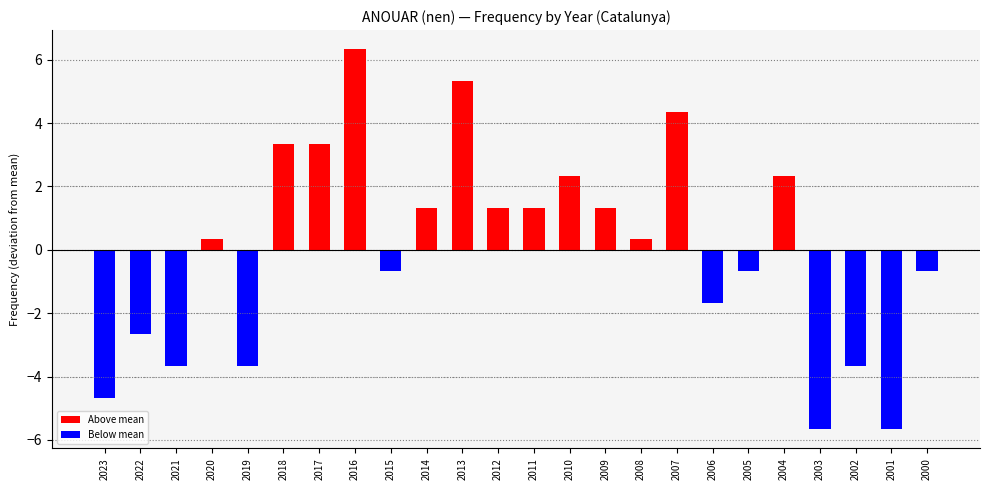

True or false: the data shows 6.8 at 2007.

False